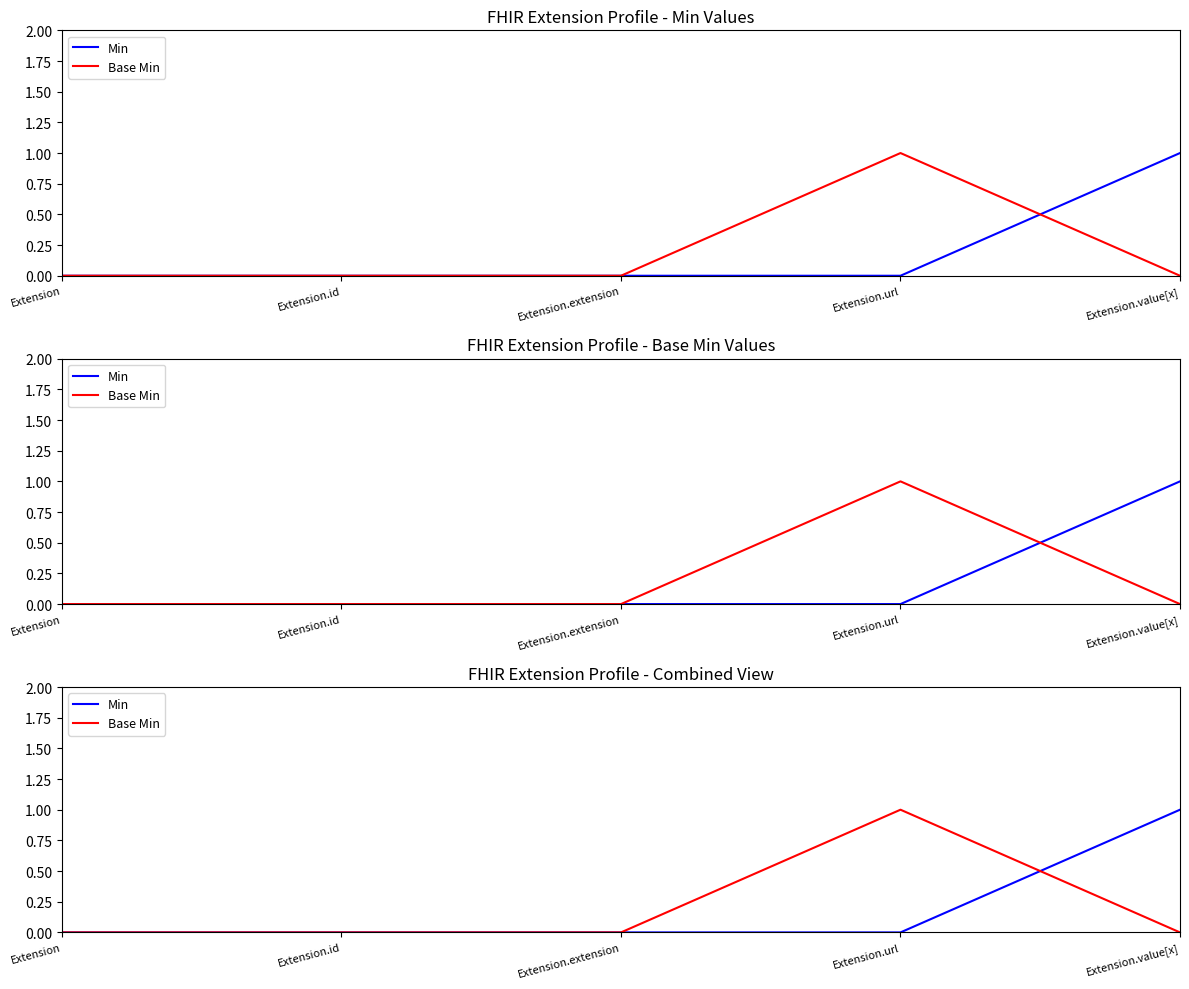

The value of Min at Extension.id is 0. True or false?

True